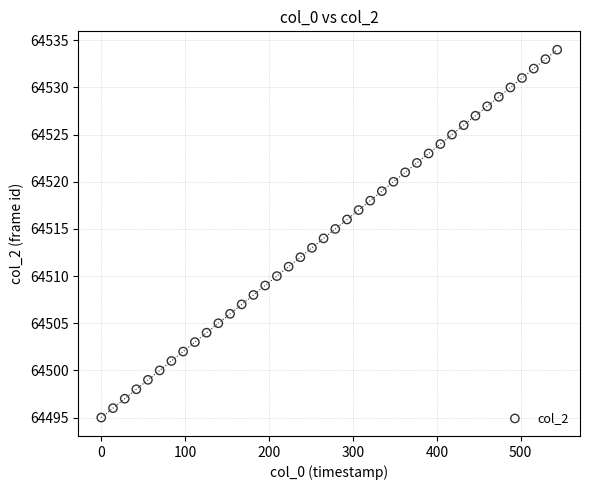

What is the range of Y values (max minus min)?

39